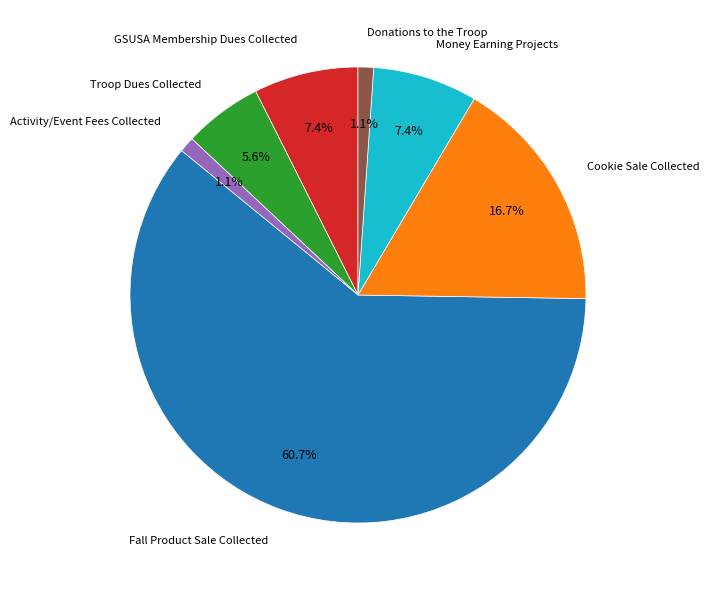

How many segments does this pie chart have?

7